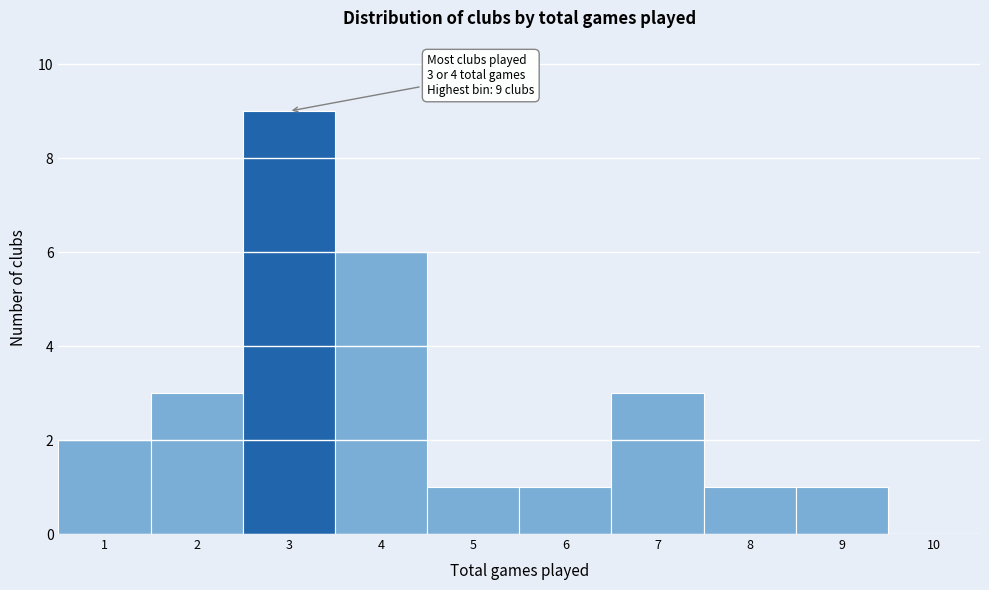

Over which range of the x-axis is the bar tallest?

2.5 to 3.5